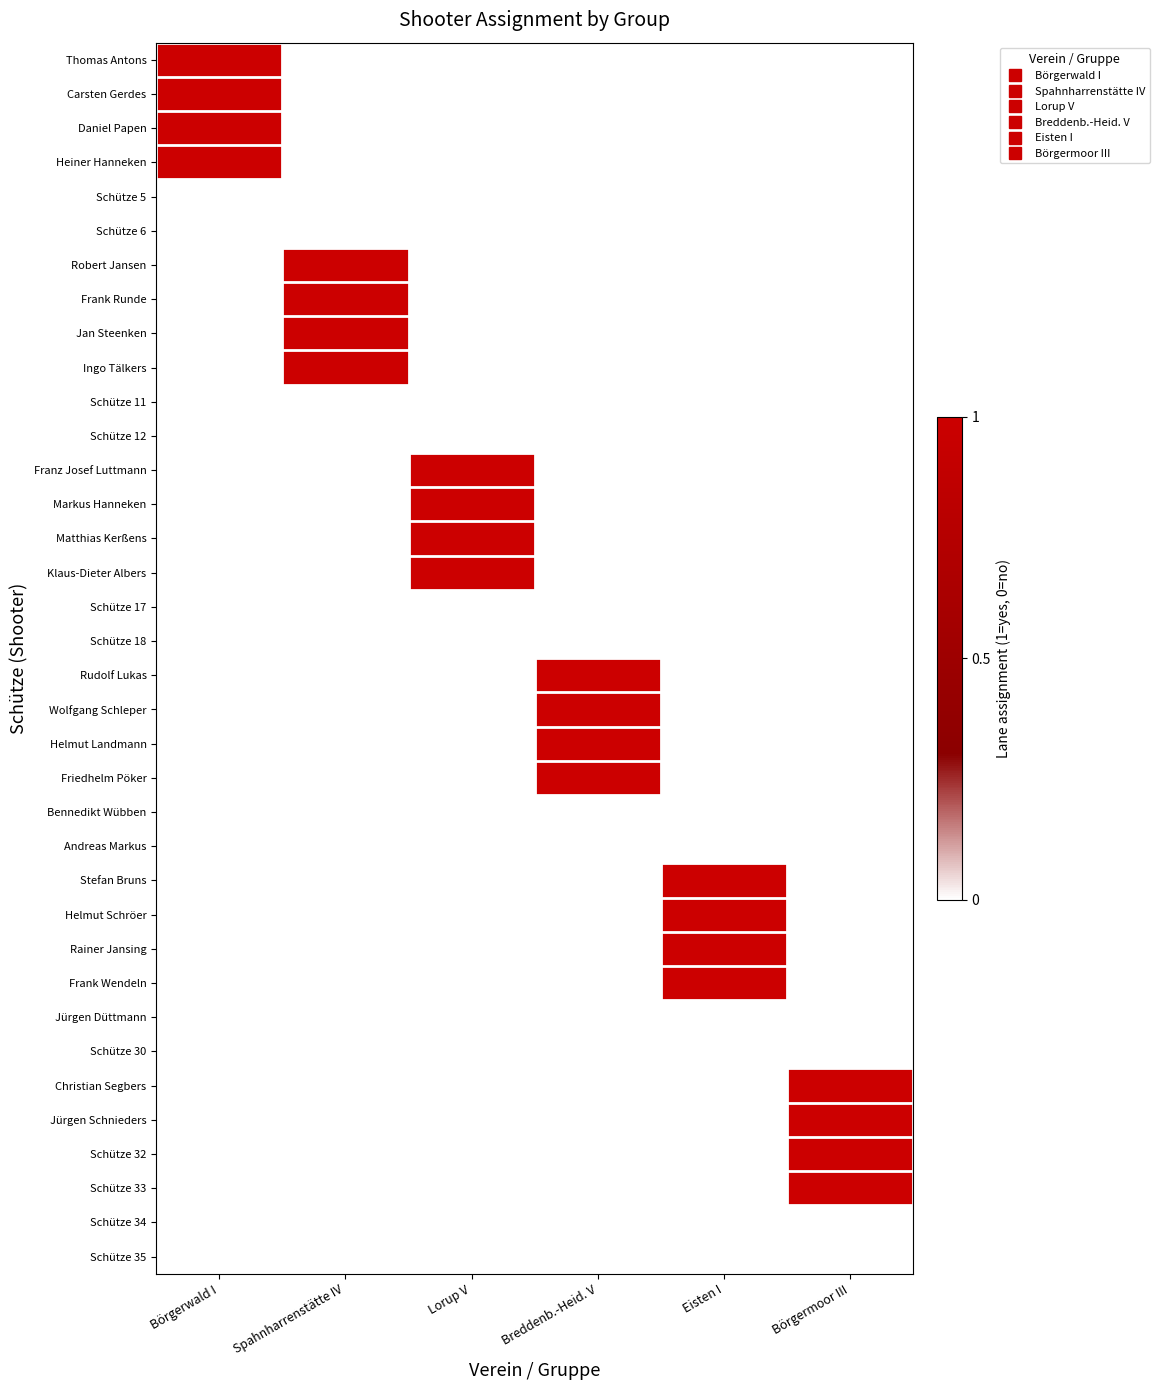

Which has a higher value, Spahnharrenstätte IV or Lorup V?

Spahnharrenstätte IV